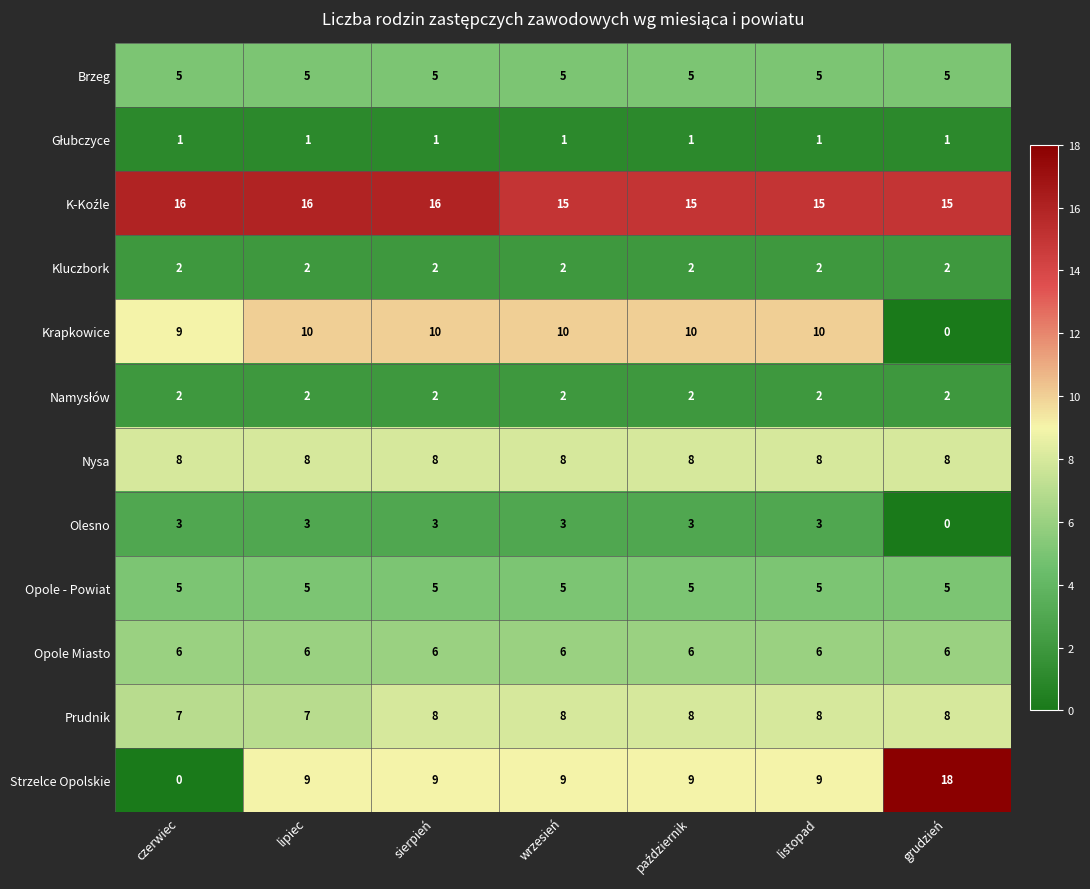

Count the number of categories in the chart.

7